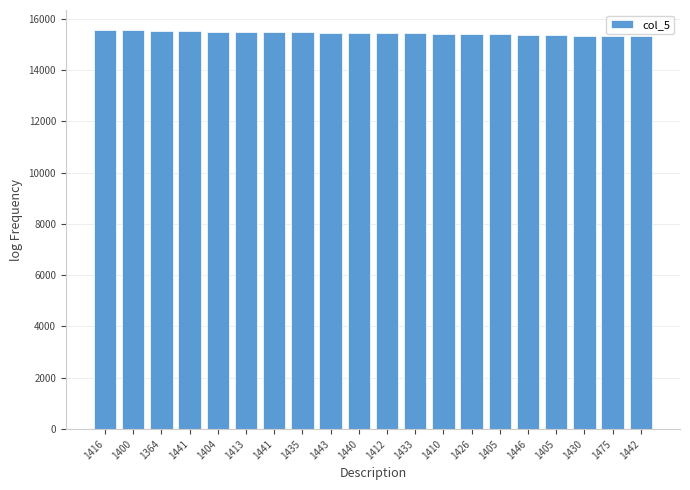

True or false: the data shows 26009 at 1442.

False